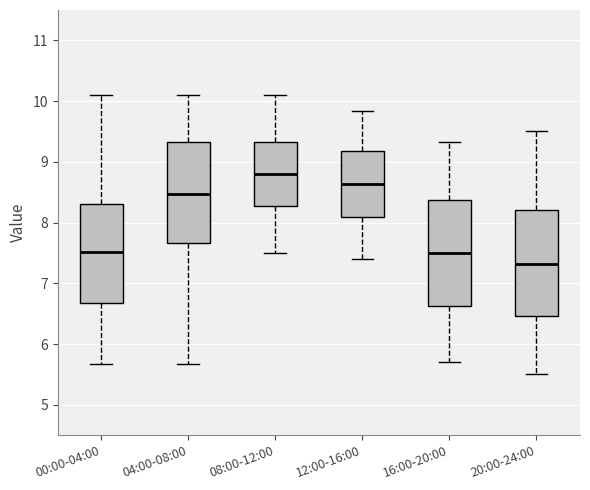

Which box's median line is the highest?

08:00-12:00